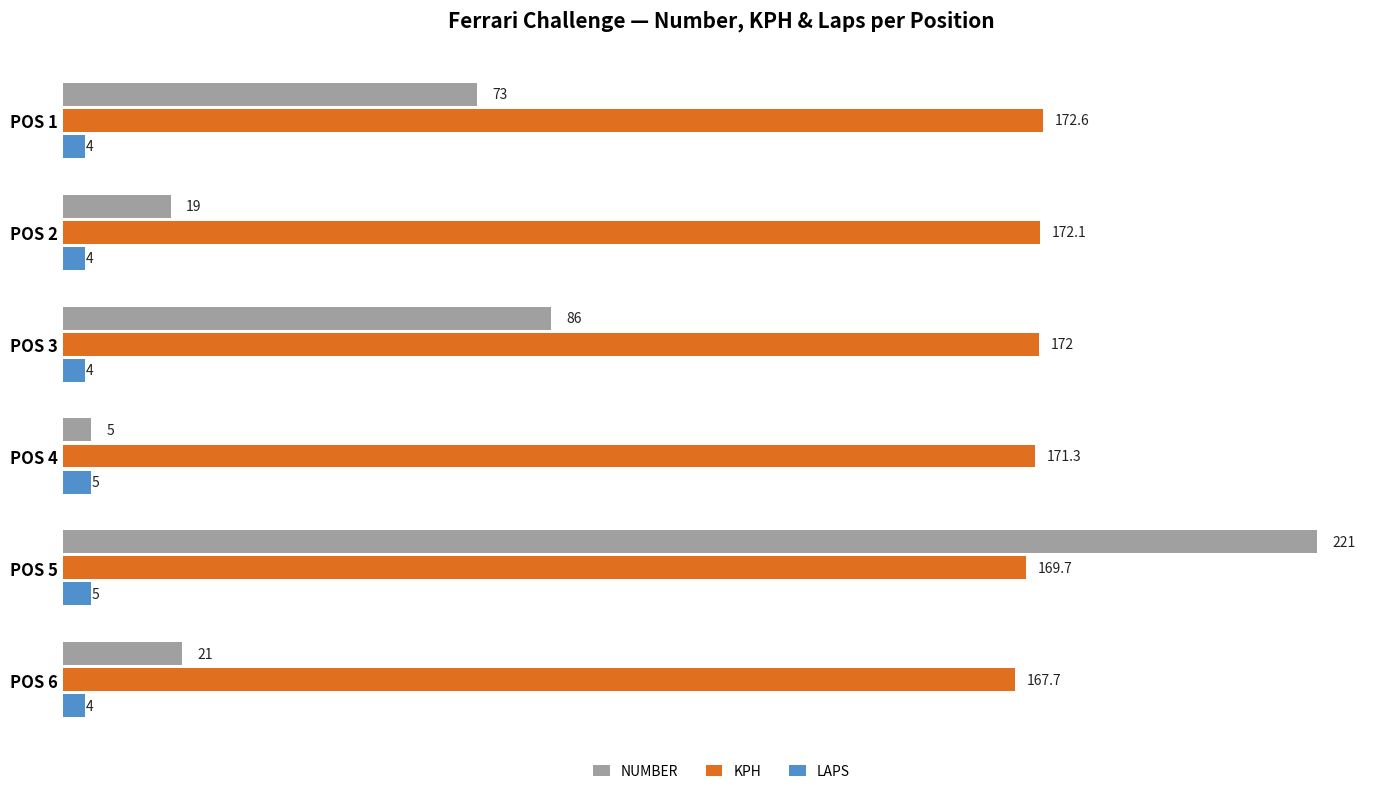

What is the highest value of the LAPS series?

5.0